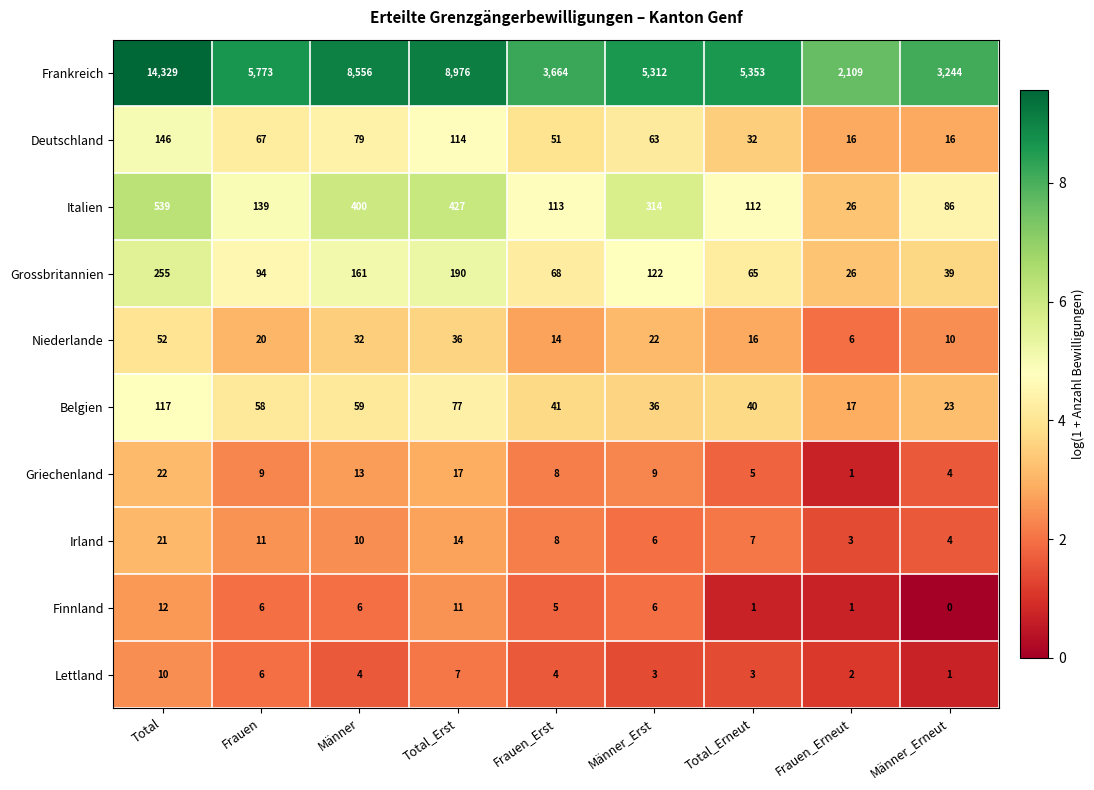

At which category does the chart reach its minimum across all series?

Männer_Erneut